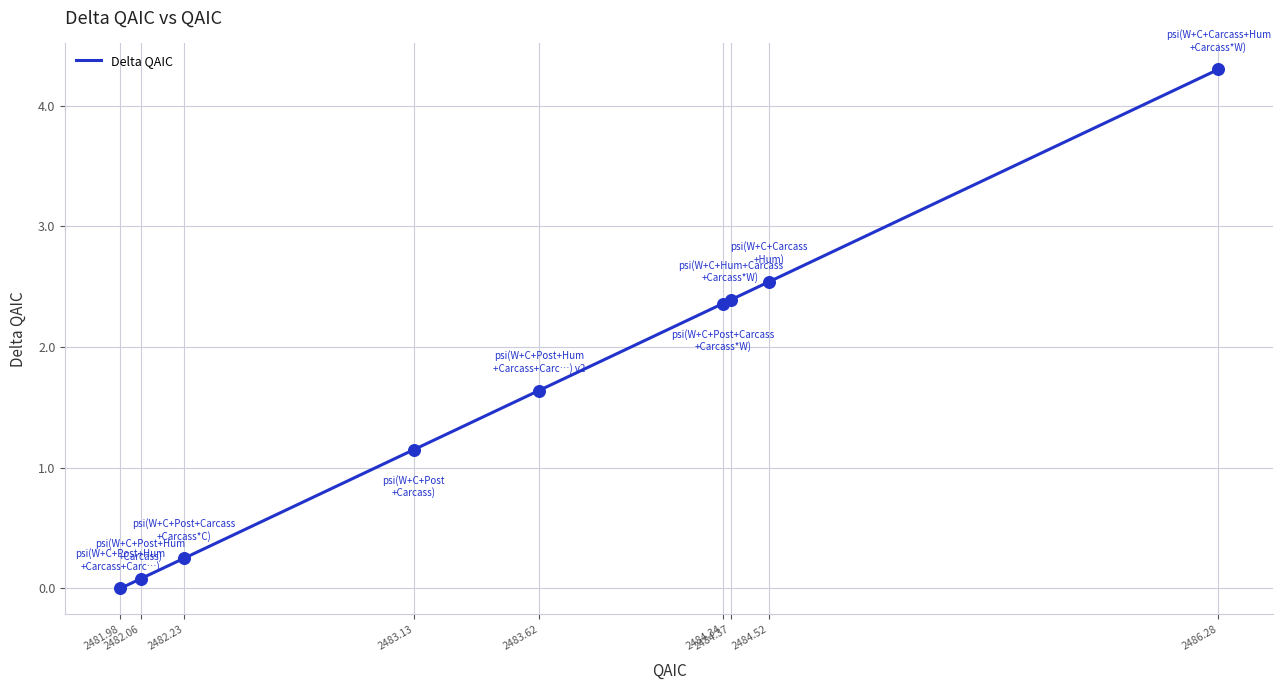

What is the maximum value shown in the chart?

4.3